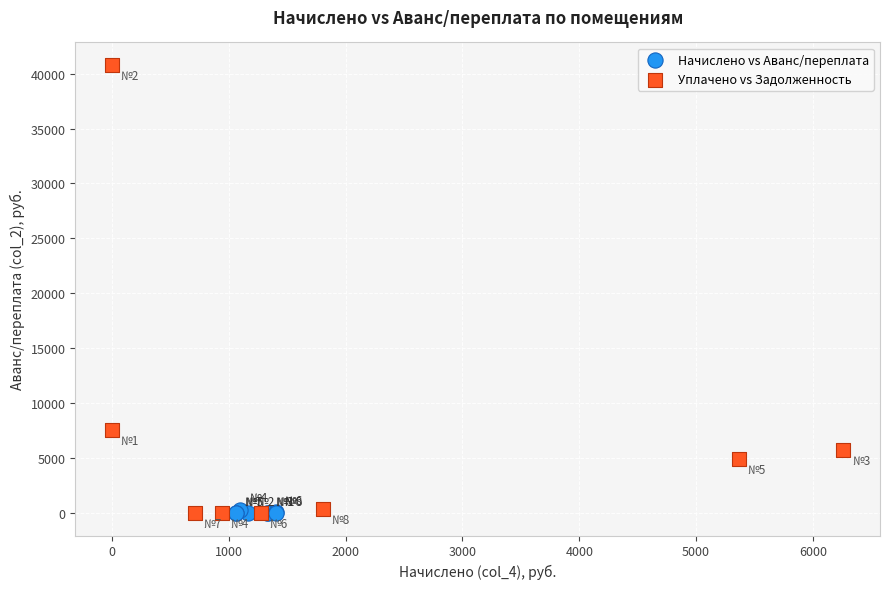

Which series contains the highest Y value?

Уплачено vs Задолженность